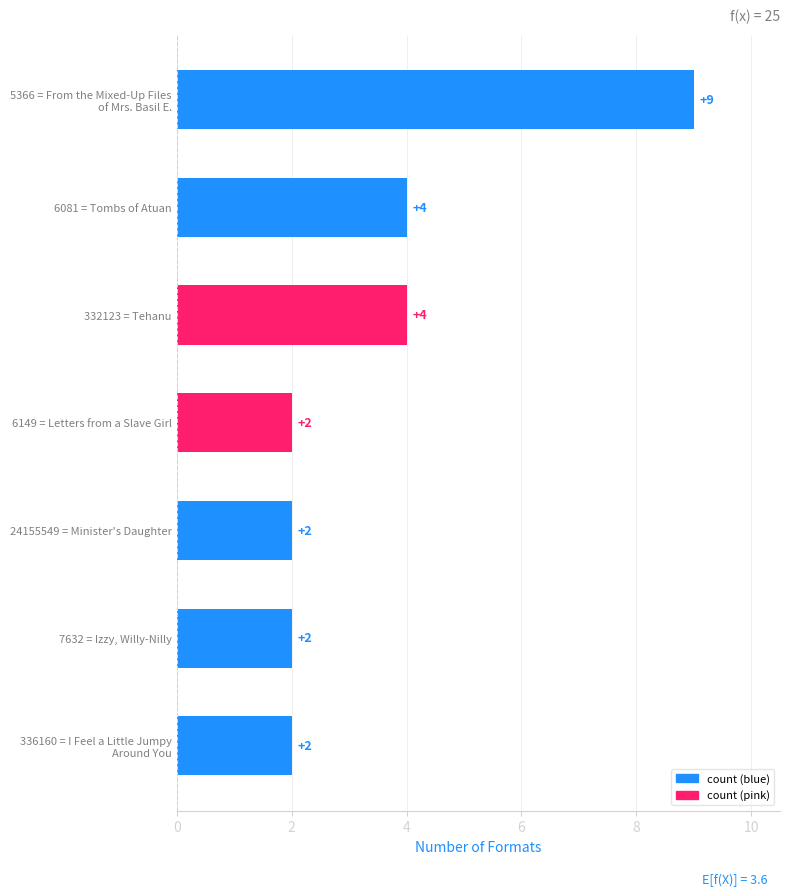

What is the minimum value shown in the chart?

2